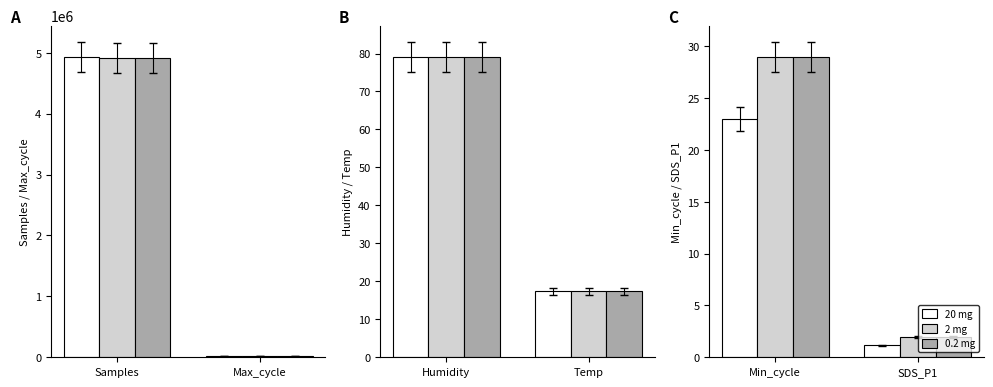

How many values in the 20 mg series are below 23?

1